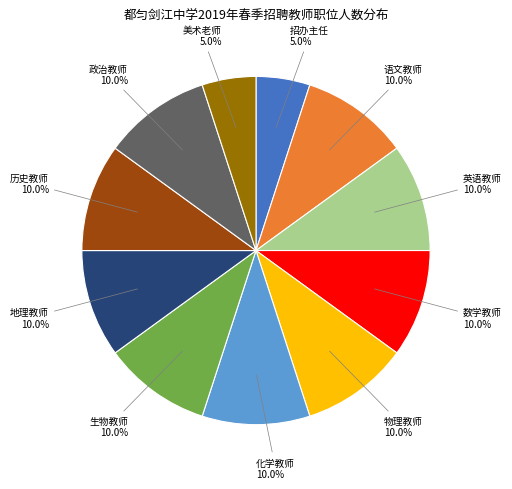

Count the number of slices in the pie.

11